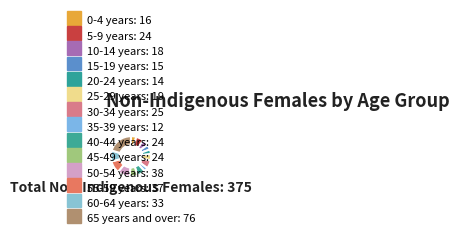

Does 25-29 years account for over 50% of the chart?

No